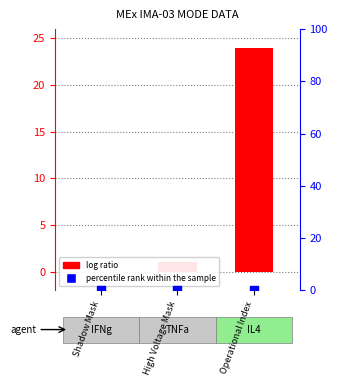

What are all the series names shown in the legend?

log ratio, percentile rank within the sample